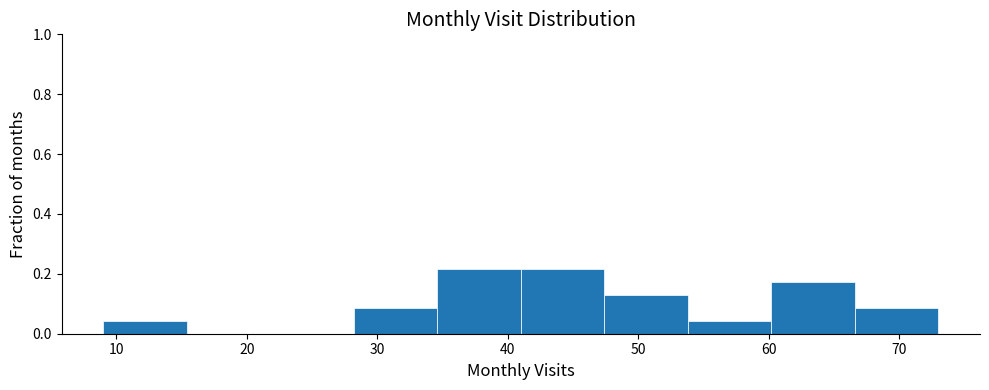

Reading left to right, list every bar in this chart as the range it spans on the x-axis followed by its height. Neither the bar edges nor the heights are printed on the chart, so give them approximately, as read against the axes.

9.0 to 15.4: 0.04
15.4 to 21.8: 0
21.8 to 28.2: 0
28.2 to 34.6: 0.08
34.6 to 41.0: 0.22
41.0 to 47.4: 0.22
47.4 to 53.8: 0.14
53.8 to 60.2: 0.04
60.2 to 66.6: 0.18
66.6 to 73.0: 0.08